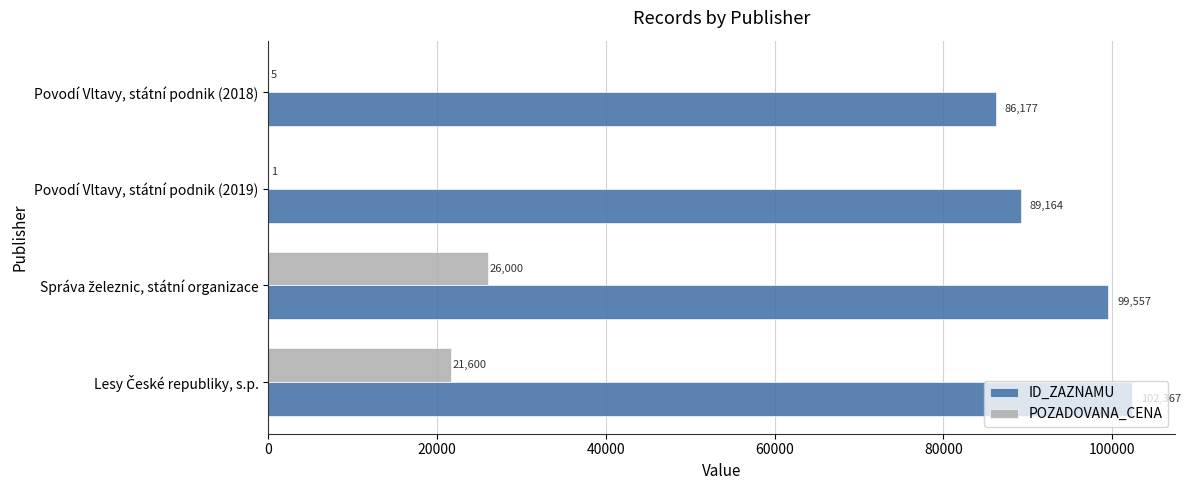

What is the maximum value shown in the chart?

102367